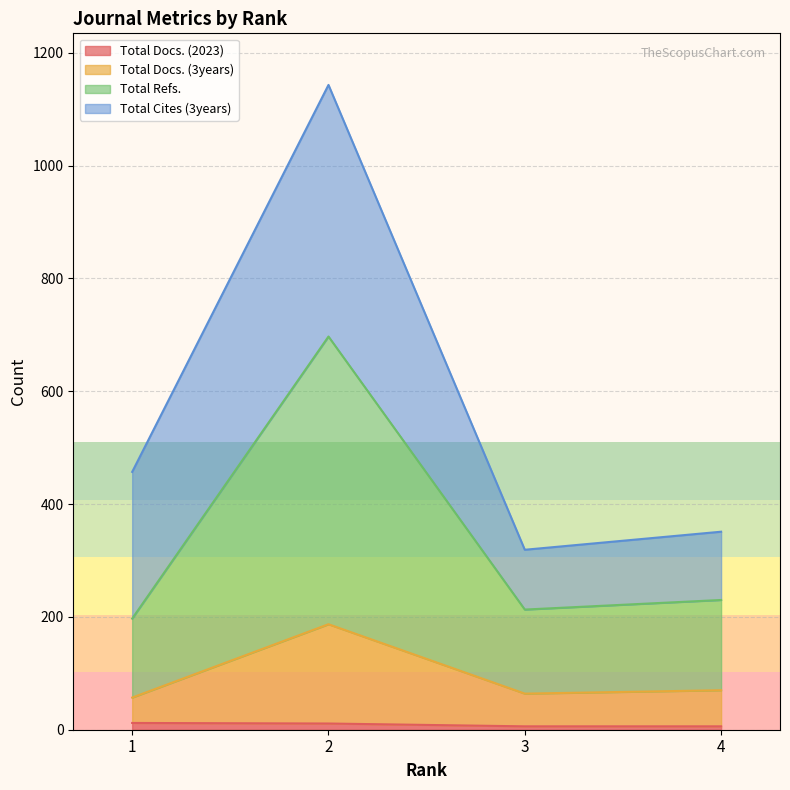

True or false: Total Docs. (2023) and Total Refs. intersect in this chart.

False